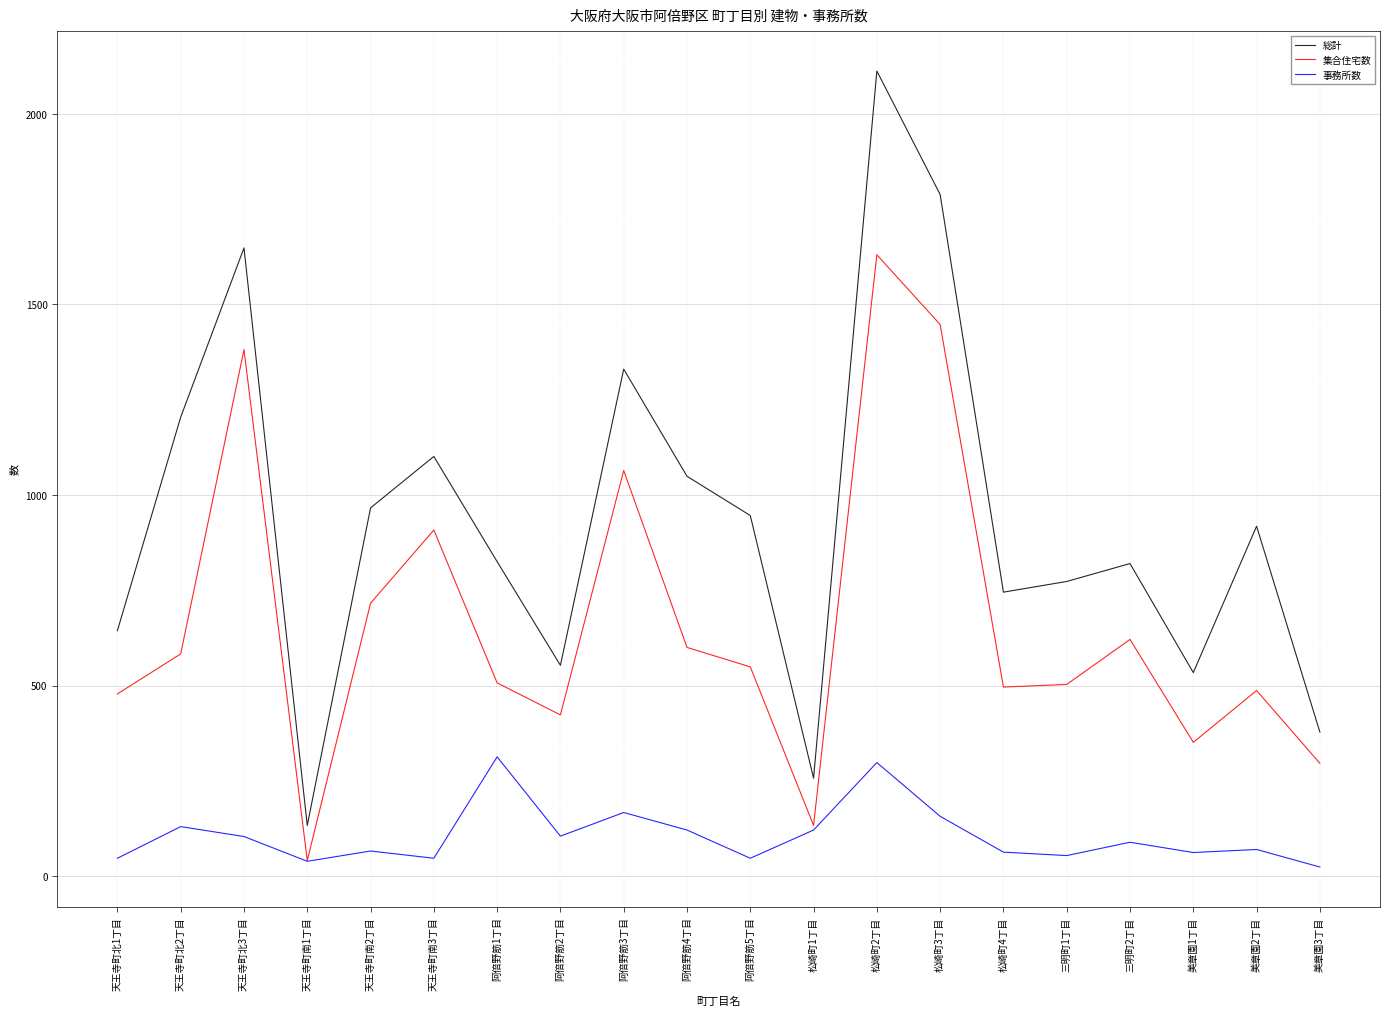

How many categories are shown in the chart?

20